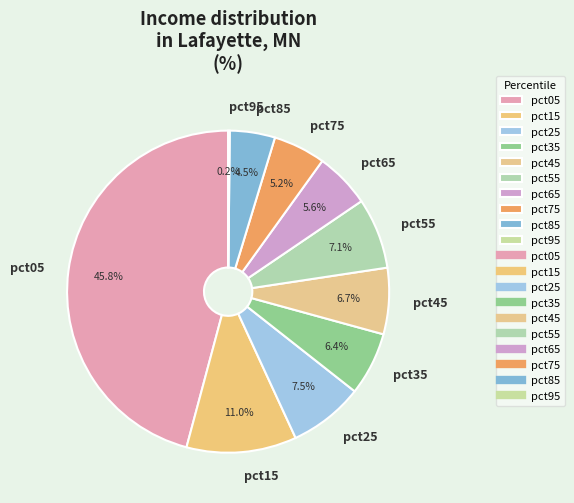

Which has a higher value, pct65 or pct55?

pct55